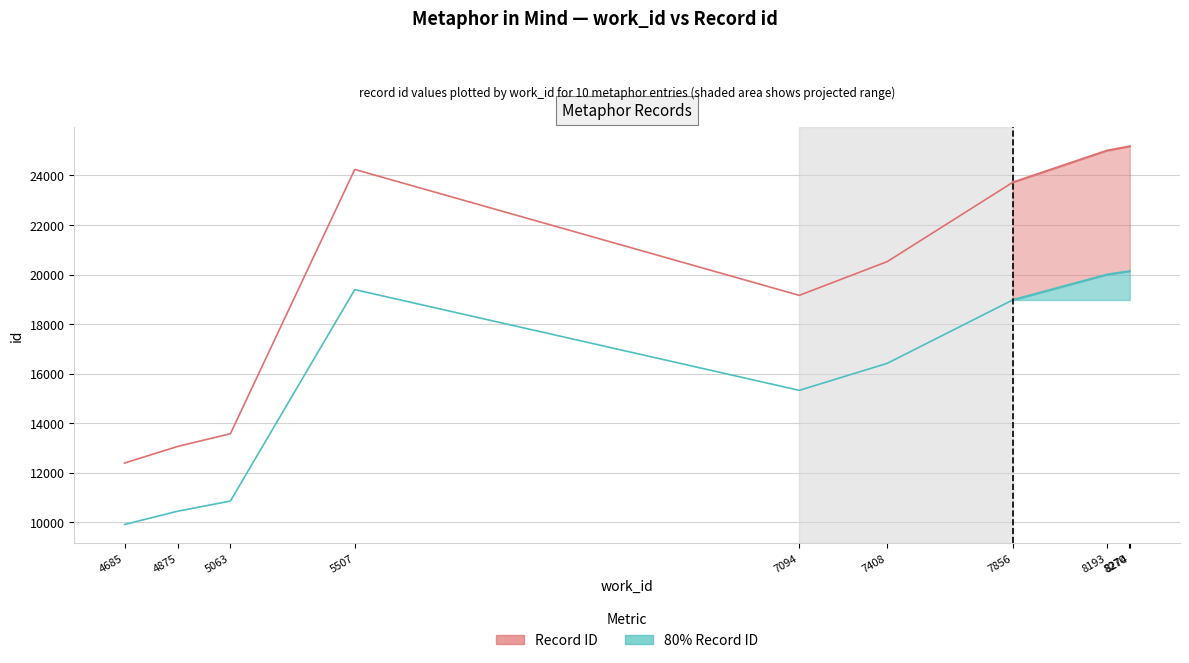

In 80% Record ID, how many points are higher than both neighbors (excluding endpoints)?

1